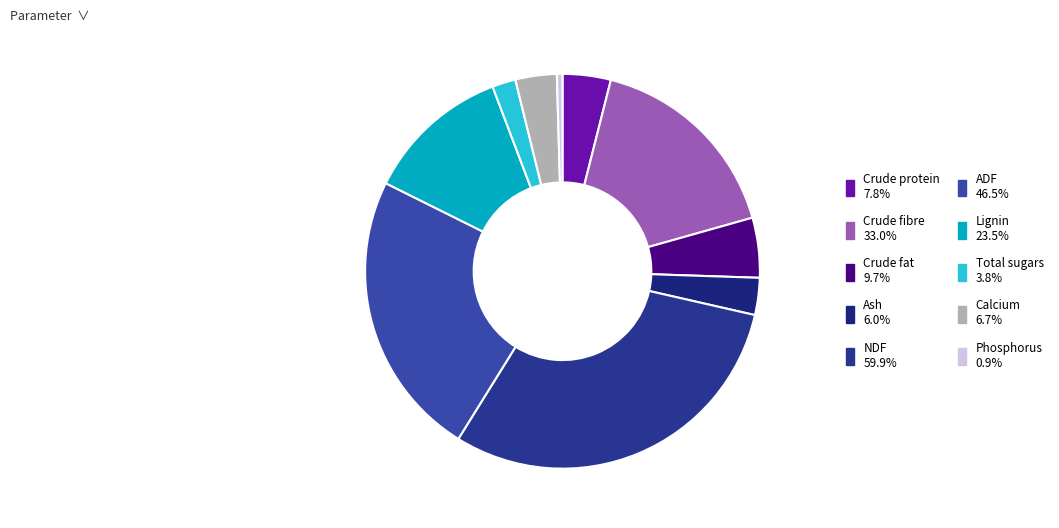

Count the number of slices in the pie.

10